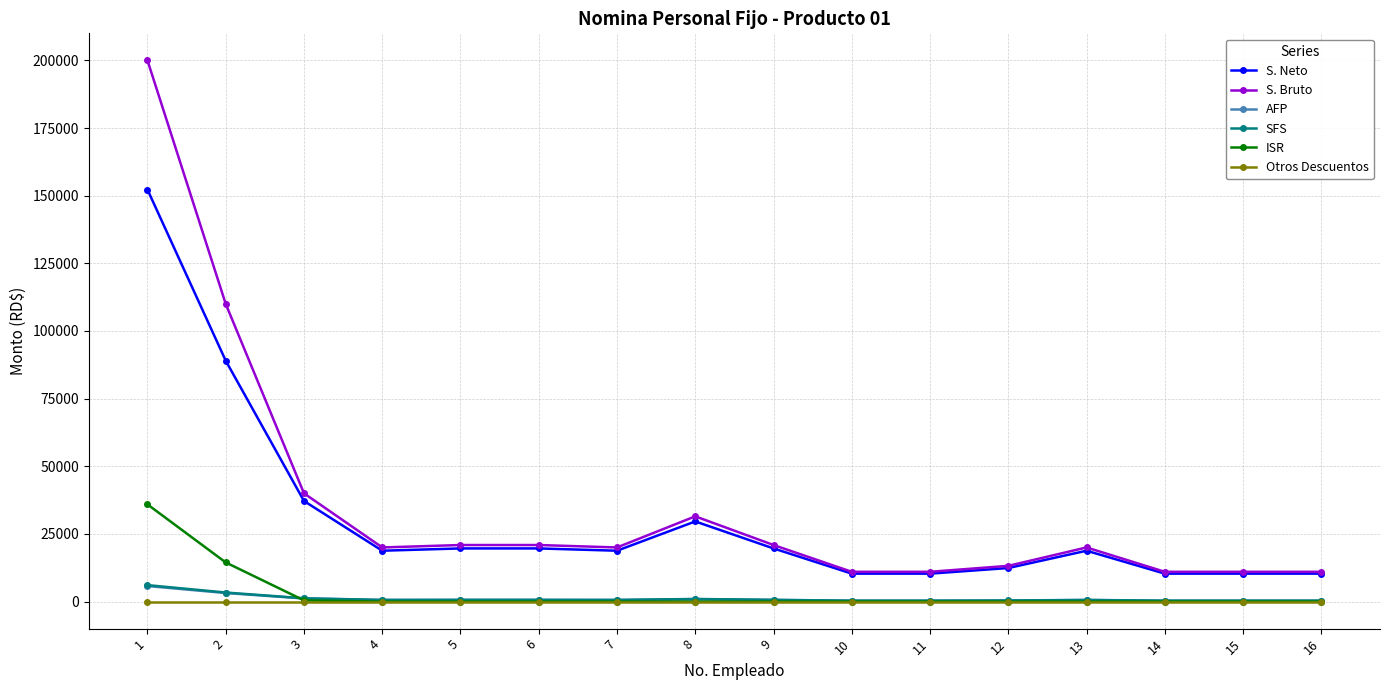

Which series has the largest range (max minus min)?

S. Bruto